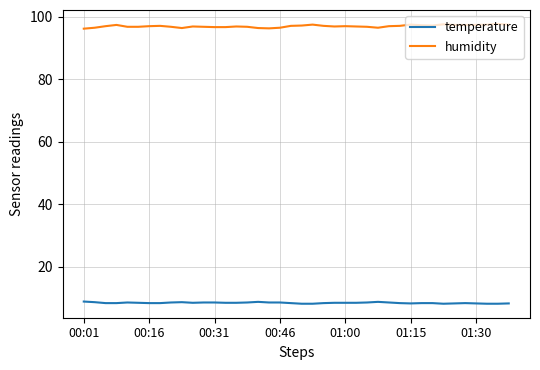

Rank the series by their average value, from lowest to highest.

temperature, humidity